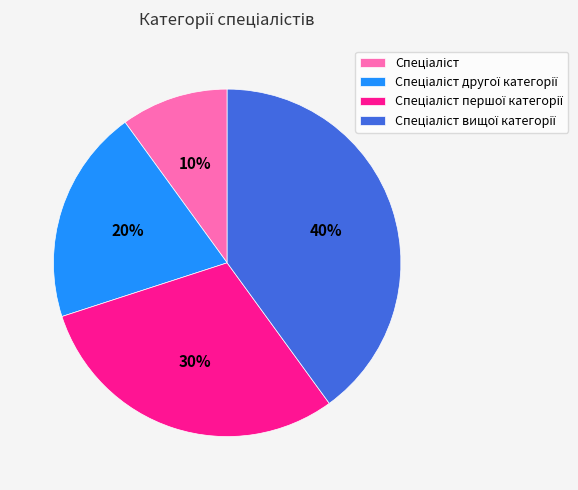

Is there any slice that represents more than half of the pie?

No